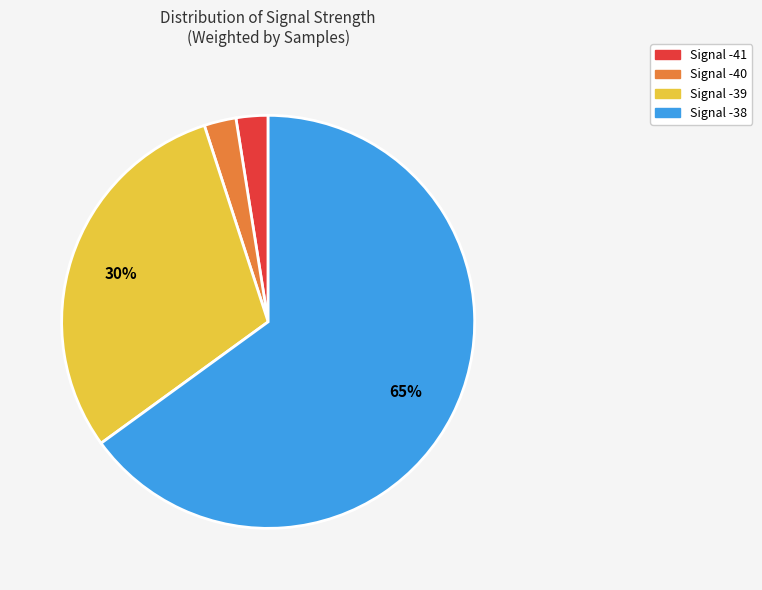

To the nearest percent, what is the average slice percentage?

25%